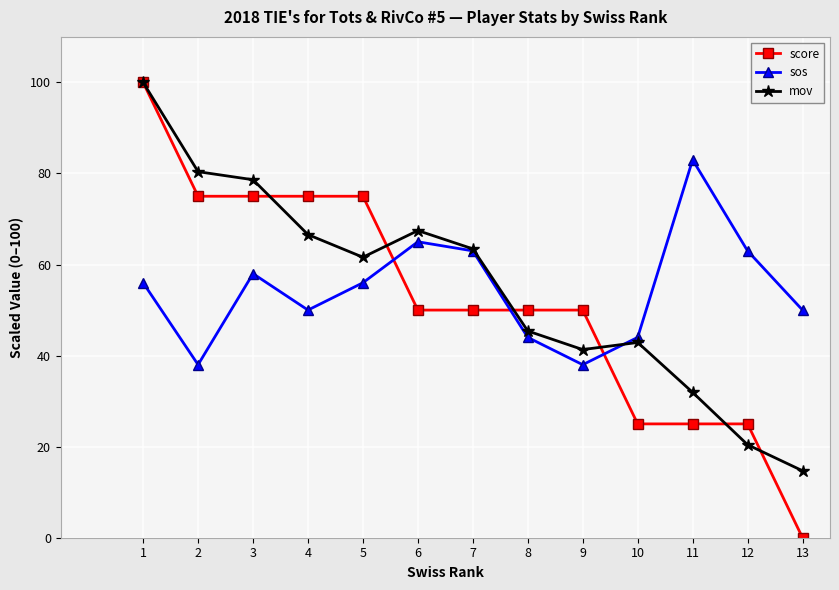

Reading left to right, what are all the values shown in this chart?

score: 100.0	75.0	75.0	75.0	75.0	50.0	50.0	50.0	50.0	25.0	25.0	25.0	0.0
sos: 56.0	38.0	58.0	50.0	56.0	65.0	63.0	44.0	38.0	44.0	83.0	63.0	50.0
mov: 100.0	80.4	78.6	66.6	61.6	67.5	63.4	45.4	41.3	42.9	31.9	20.4	14.7